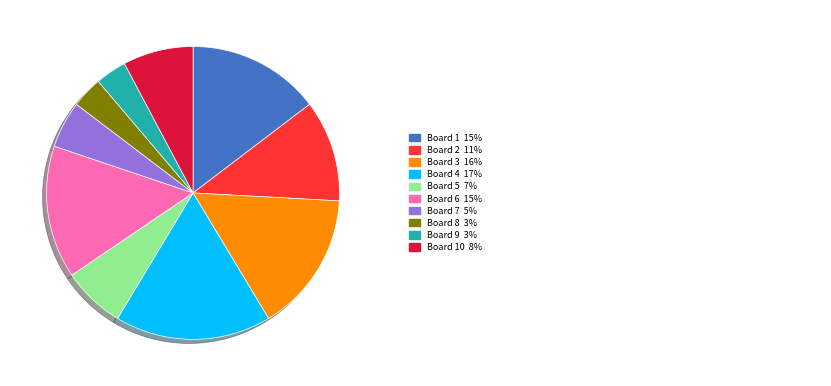

Does any single category account for the majority?

No